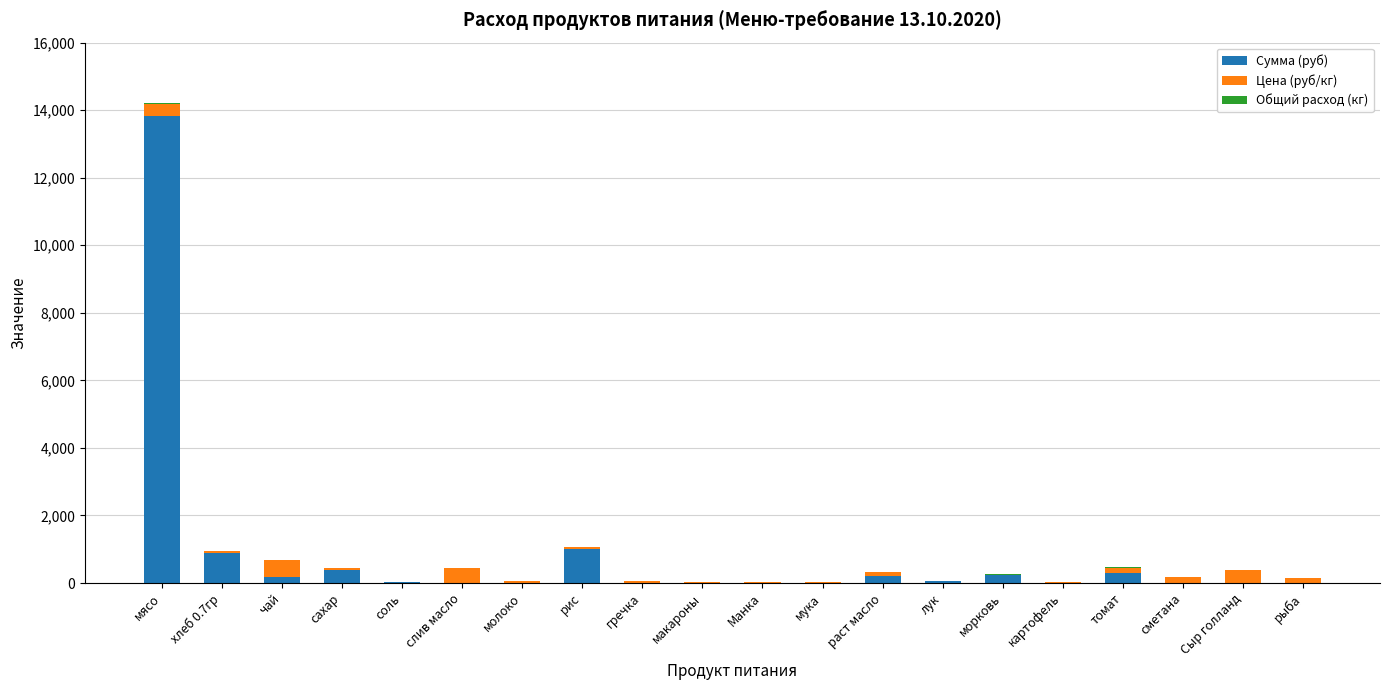

Are the bars grouped side by side (vs. stacked)?

No